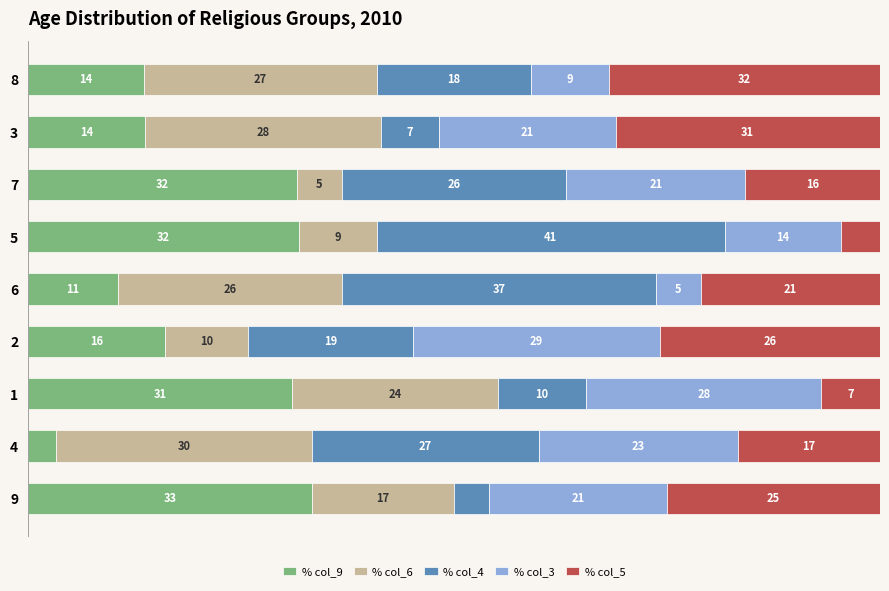

What are all the series names shown in the legend?

% col_9, % col_6, % col_4, % col_3, % col_5